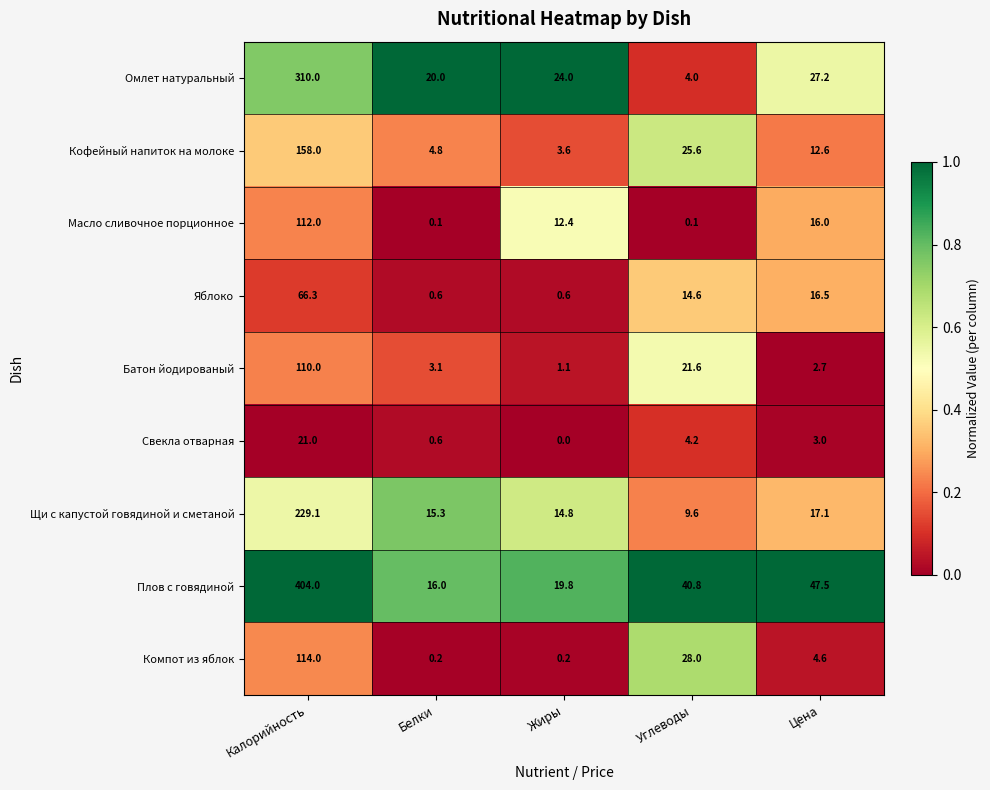

Rank the series by their maximum value, from highest to lowest.

Плов с говядиной, Омлет натуральный, Щи с капустой говядиной и сметаной, Кофейный напиток на молоке, Компот из яблок, Масло сливочное порционное, Батон йодированый, Яблоко, Свекла отварная